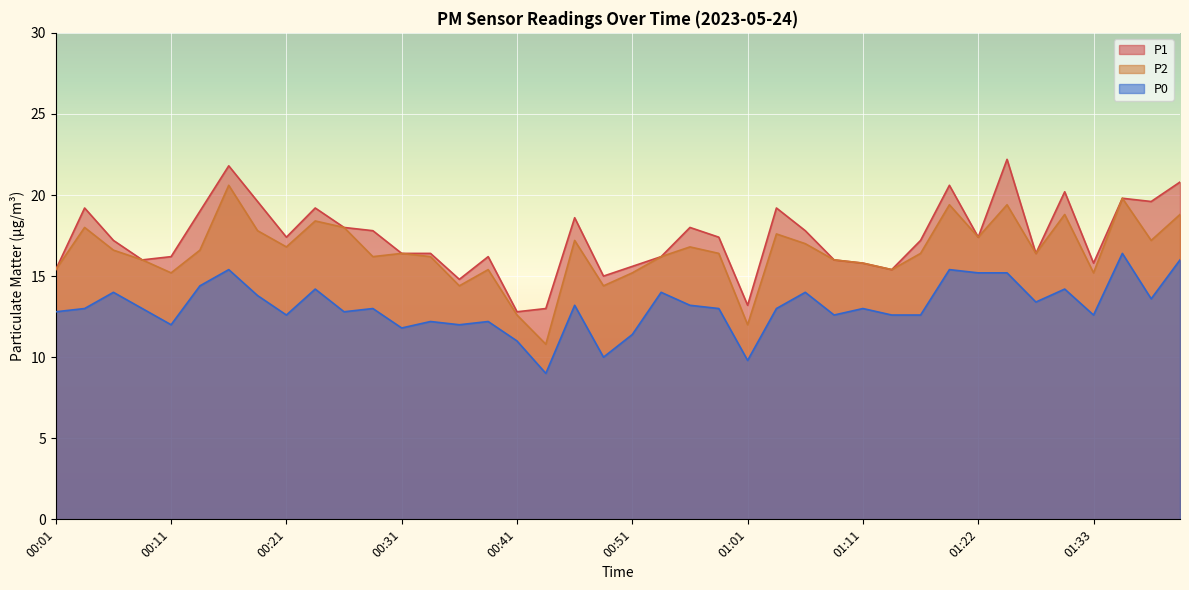

What is the label of the 18th point from the left?

00:43